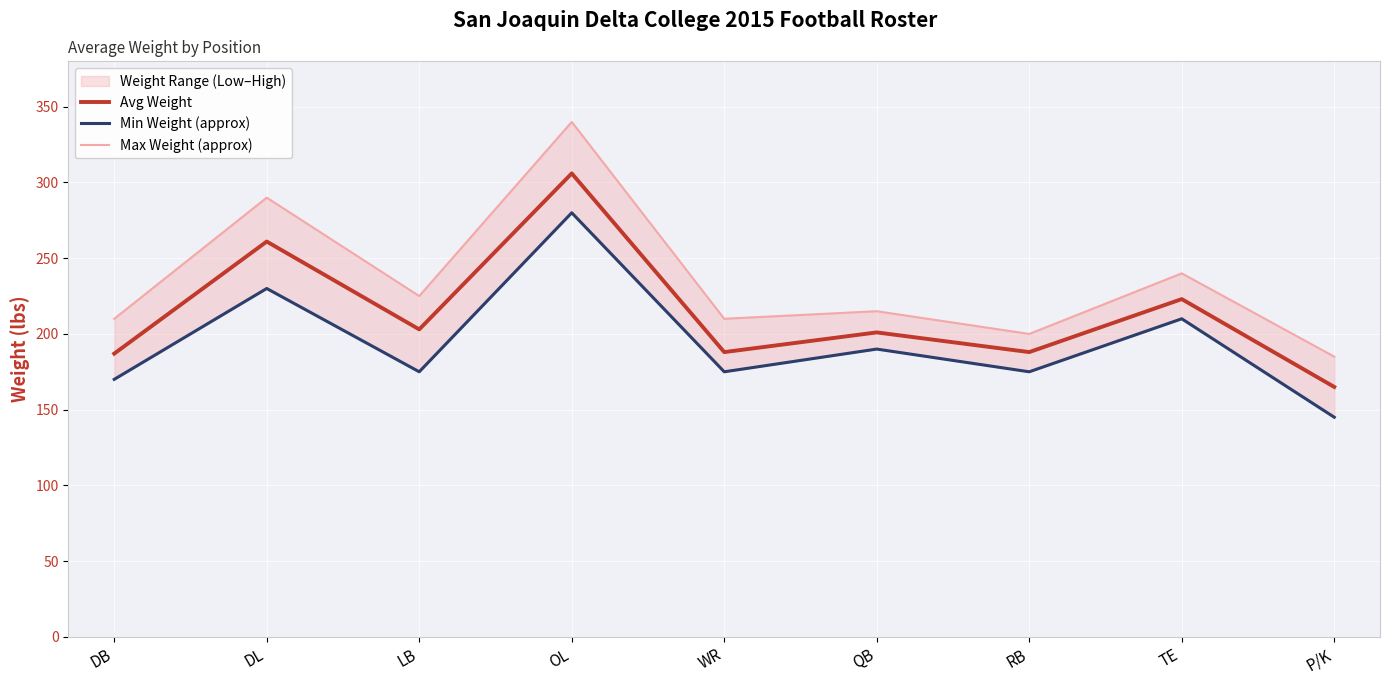

Which series has the largest total across all categories?

Max Weight (approx)